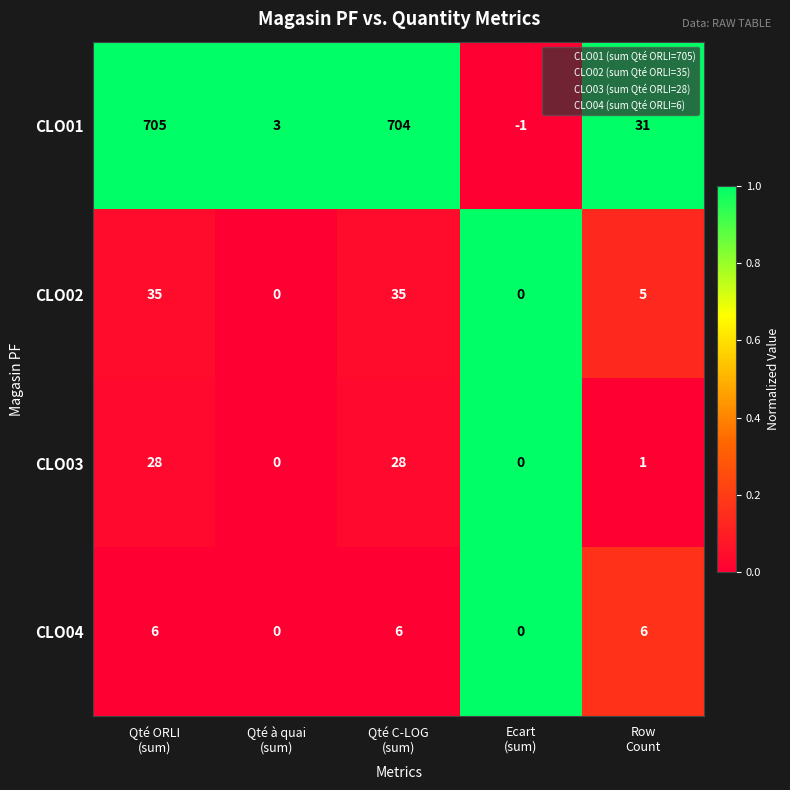

What is the sum of all CLO01 values?

1442